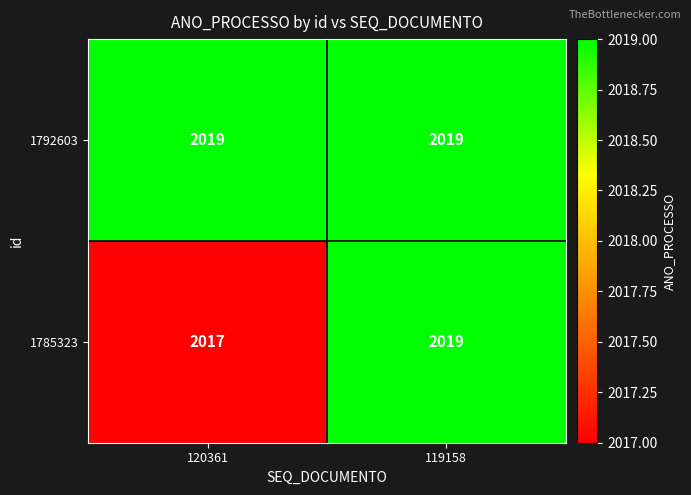

Which series changed the most between 120361 and 119158?

1785323